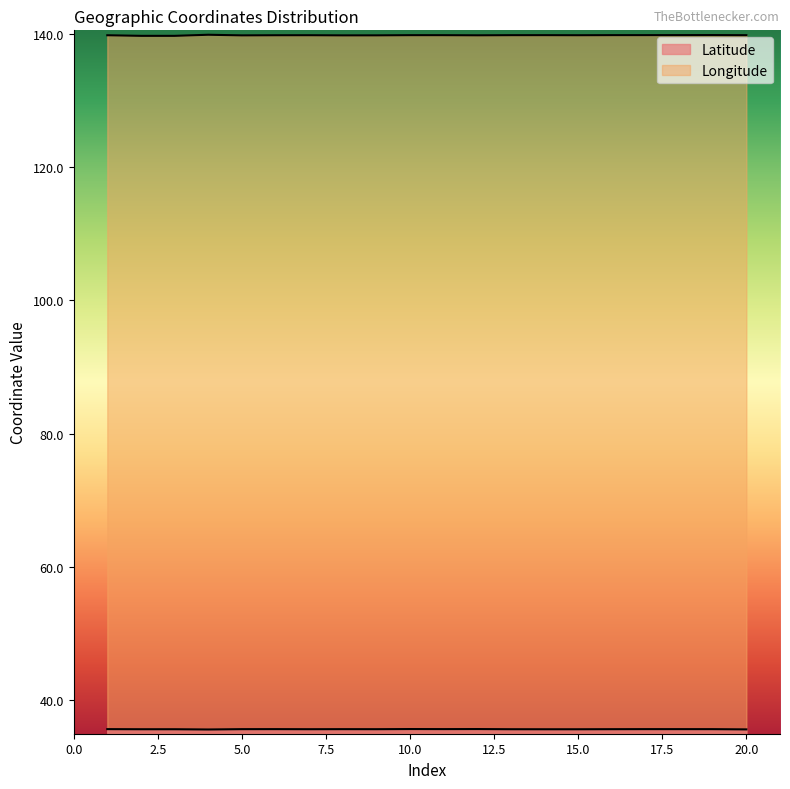

Is it true that Latitude equals 35.7 at 15?

True